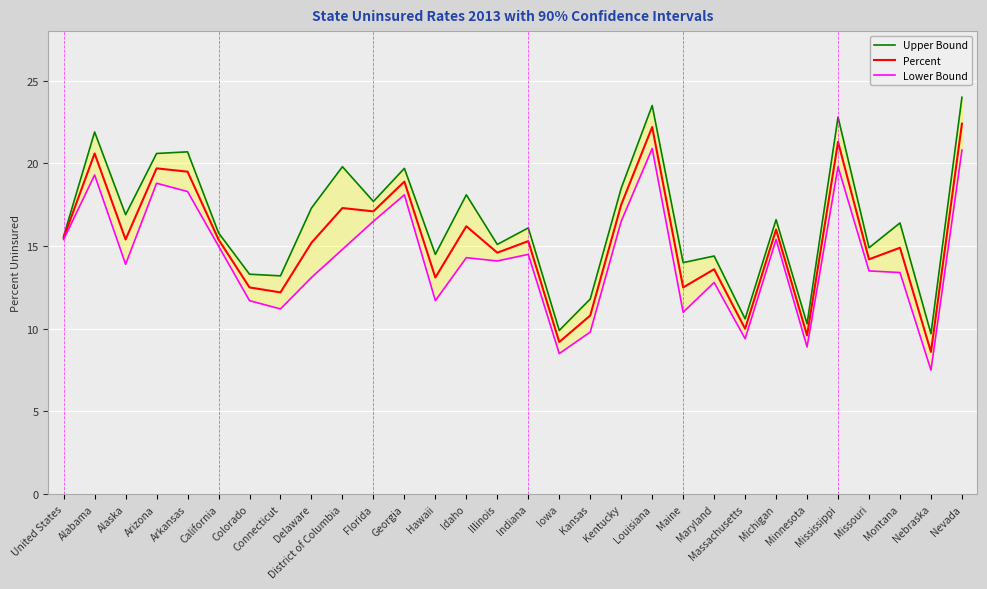

Is the value of Lower Bound at Maryland greater than the value of Upper Bound at Mississippi?

No